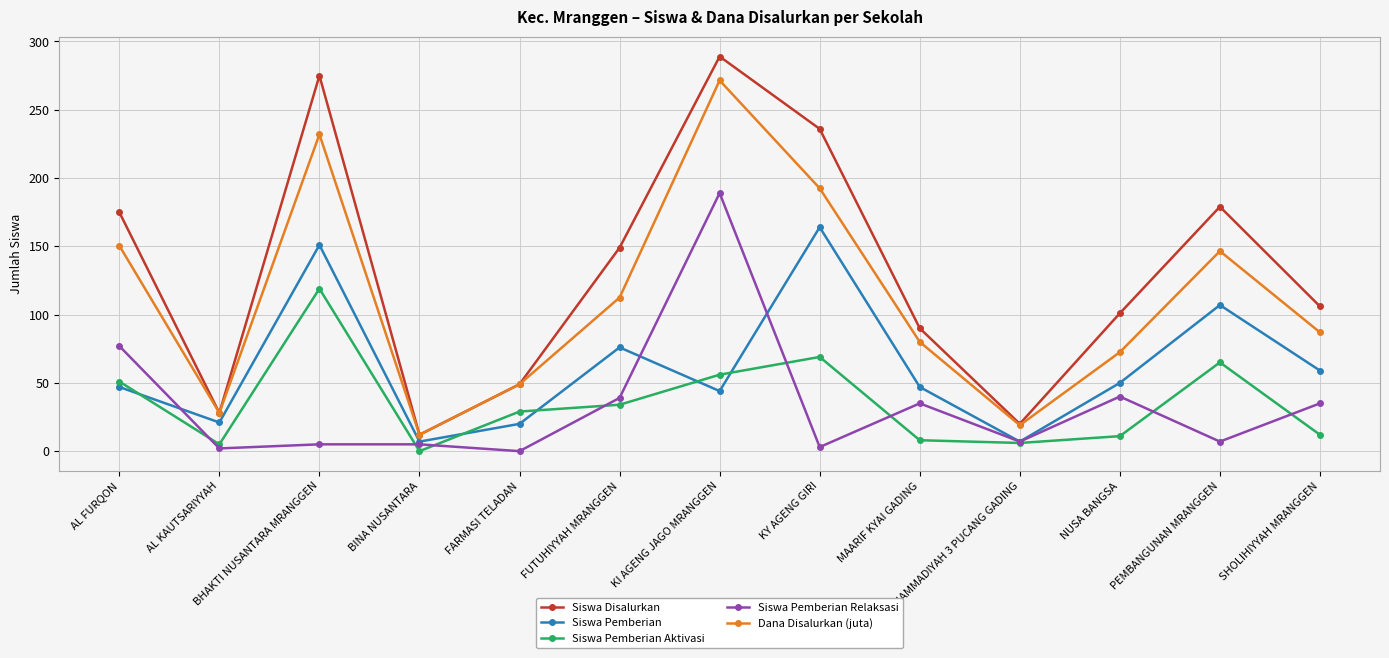

In Siswa Pemberian Aktivasi, how many points are higher than both neighbors (excluding endpoints)?

3